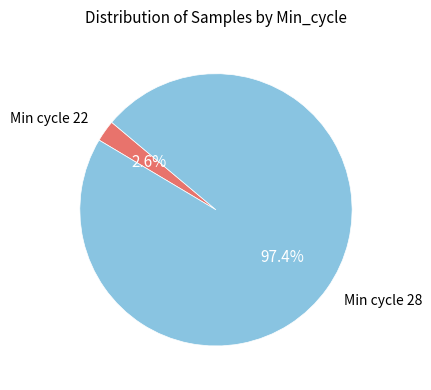

Is there any slice that represents more than half of the pie?

Yes